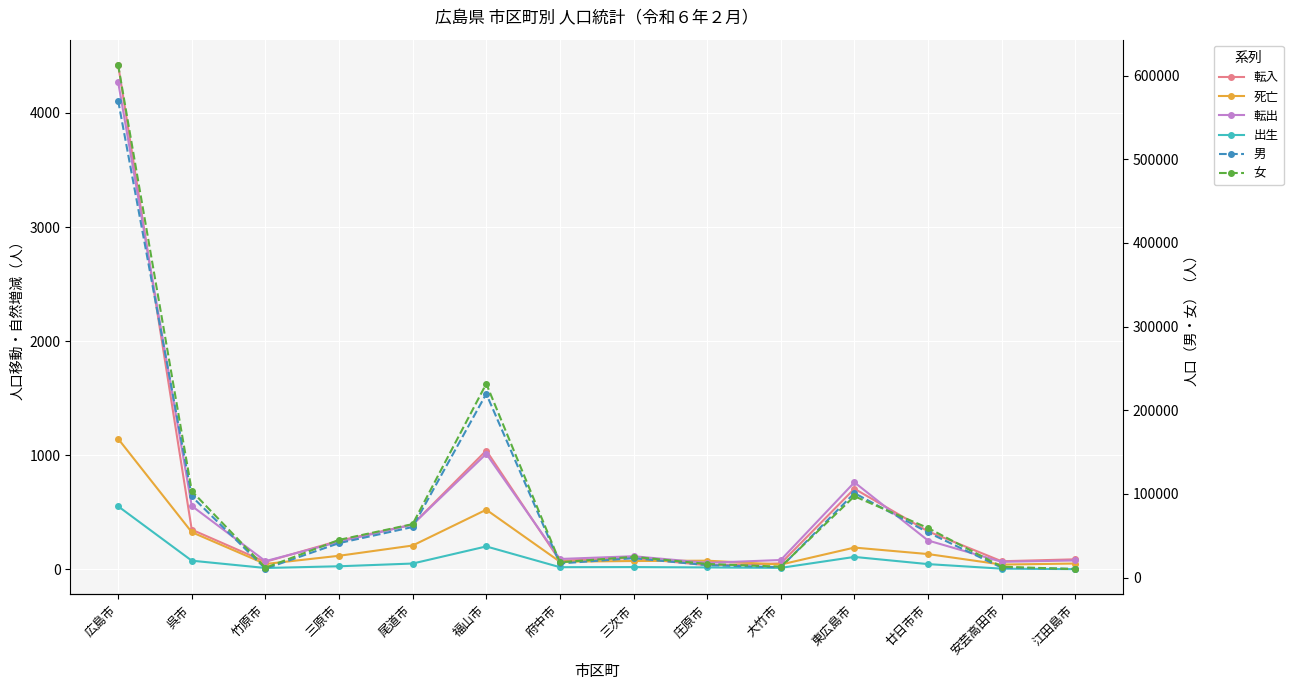

At which category is the sum across all series the highest?

広島市